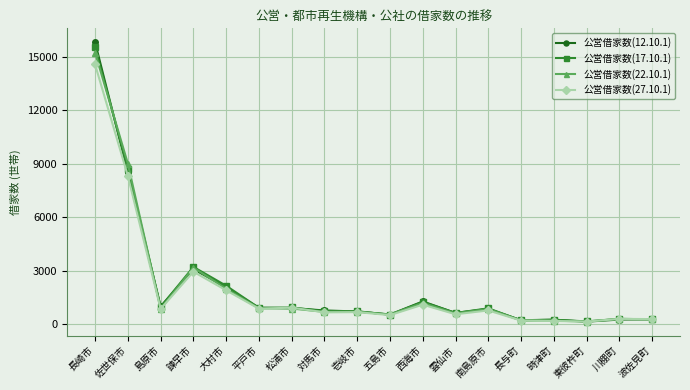

What is the label of the 7th point from the right?

雲仙市